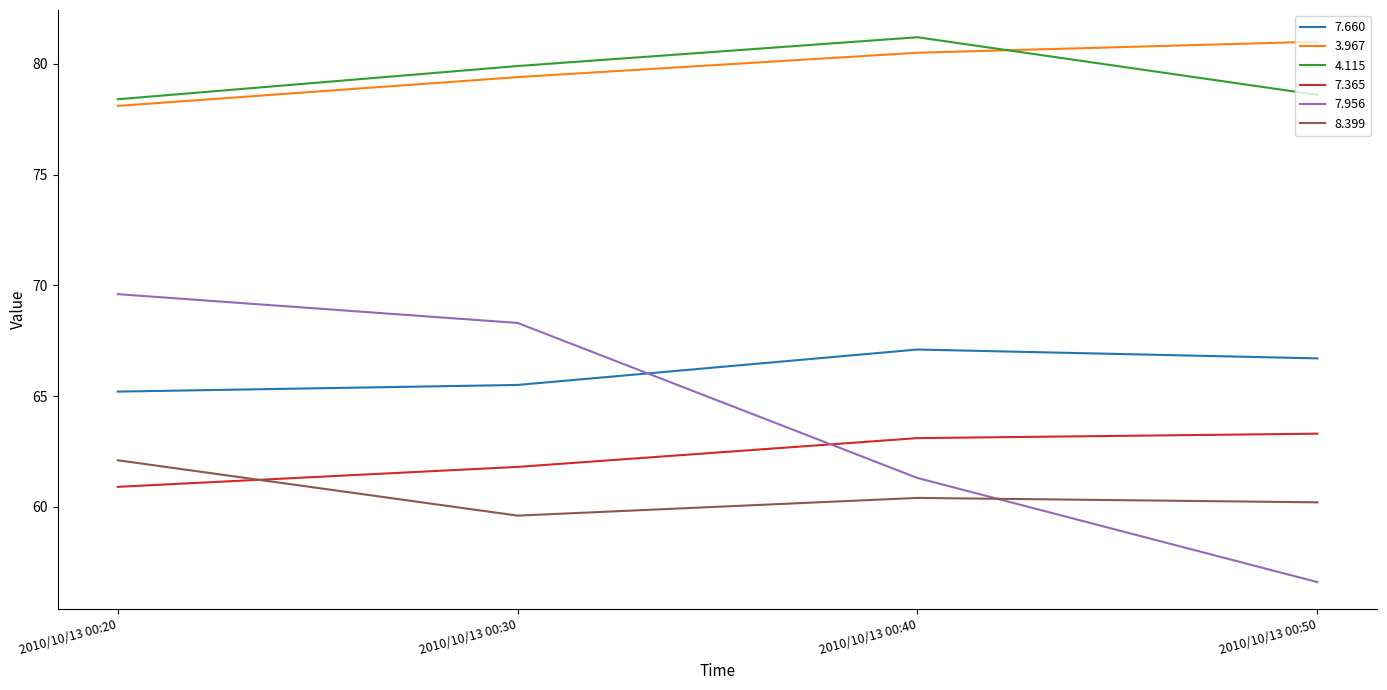

True or false: 3.967 and 7.365 intersect in this chart.

False